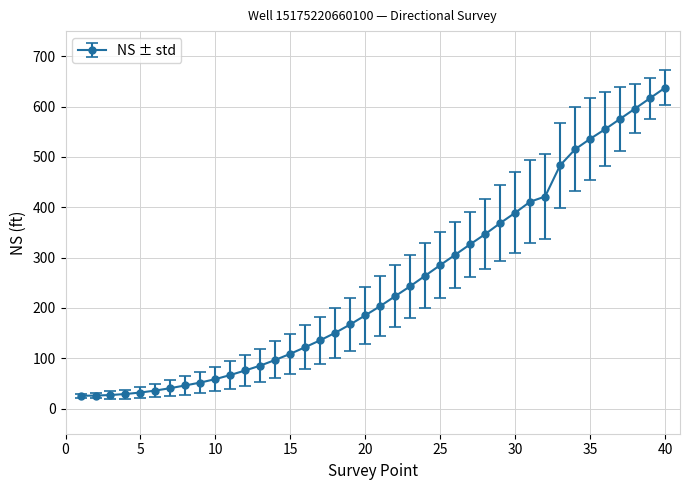

What is the difference between the maximum and minimum values?

612.0